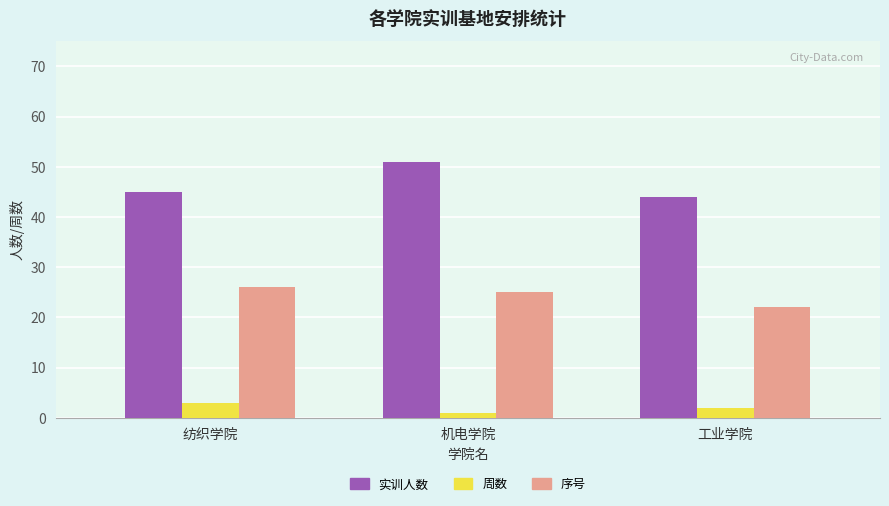

True or false: 序号 has a value of 39 at 机电学院.

False